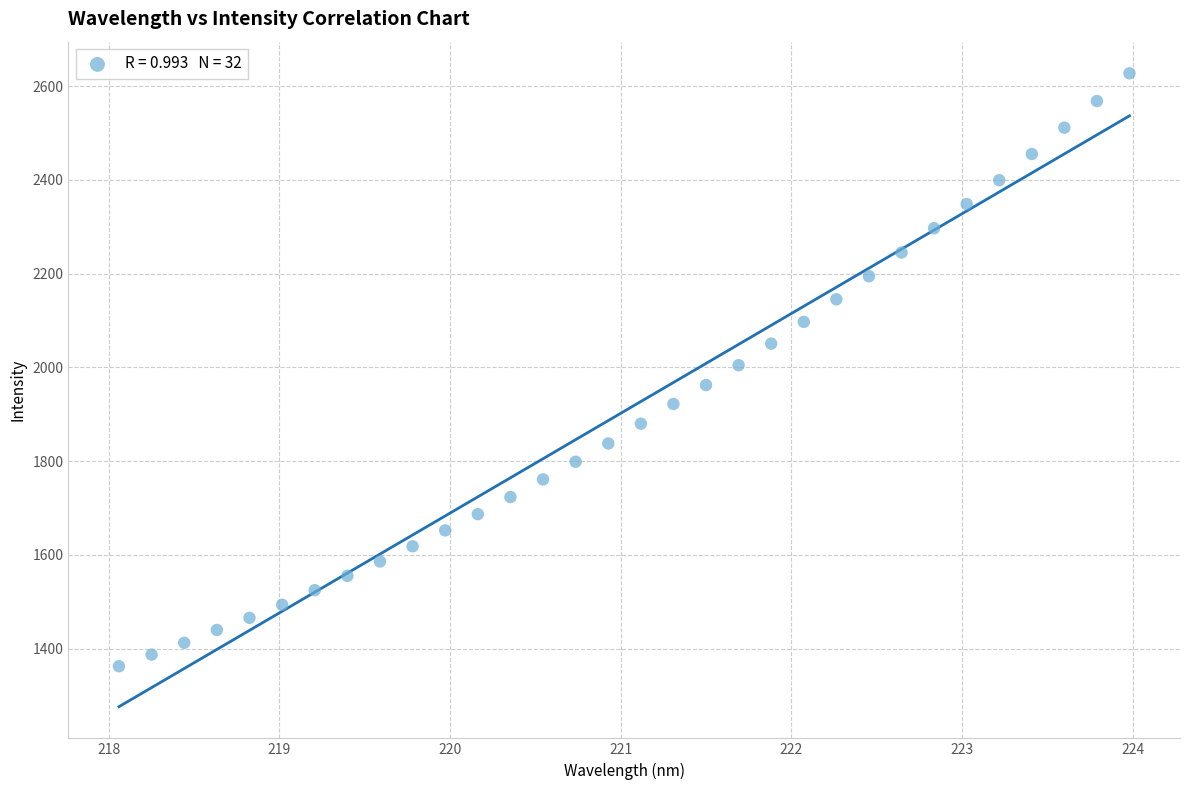

What is the range of Y values (max minus min)?

1265.0